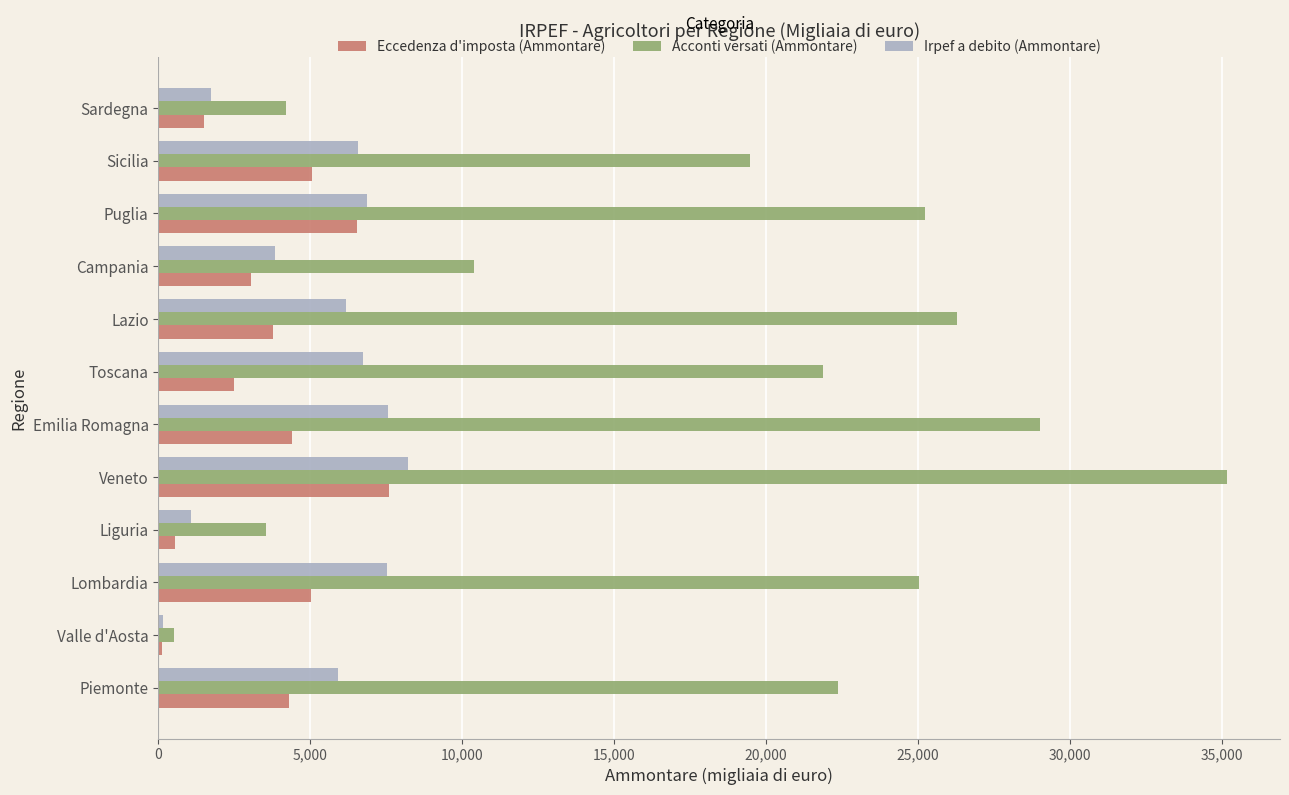

Rank the series at Lombardia from highest to lowest value.

Acconti versati (Ammontare), Irpef a debito (Ammontare), Eccedenza d'imposta (Ammontare)